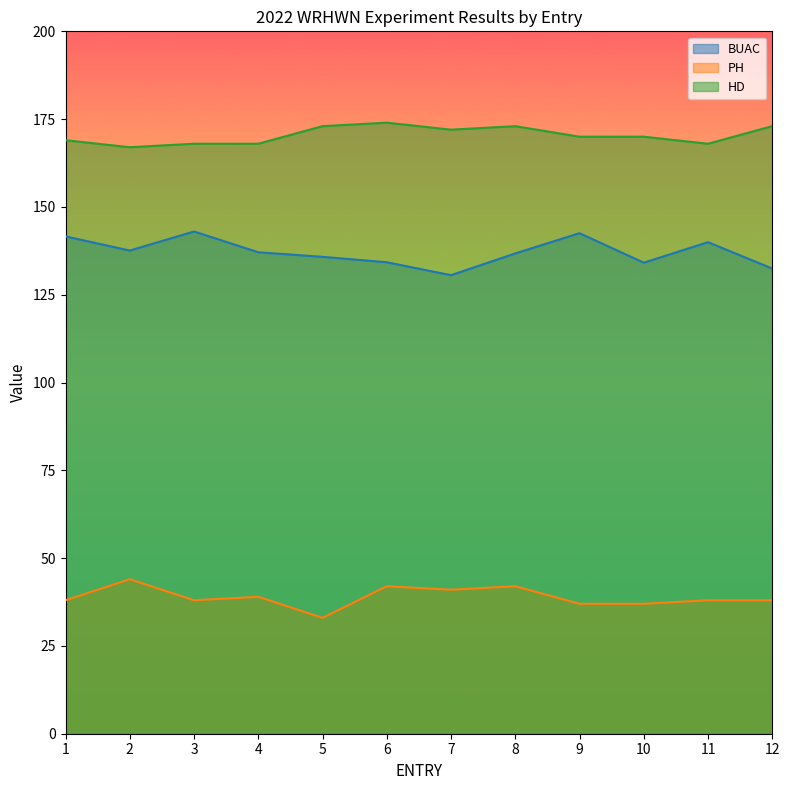

Which series has the largest range (max minus min)?

BUAC